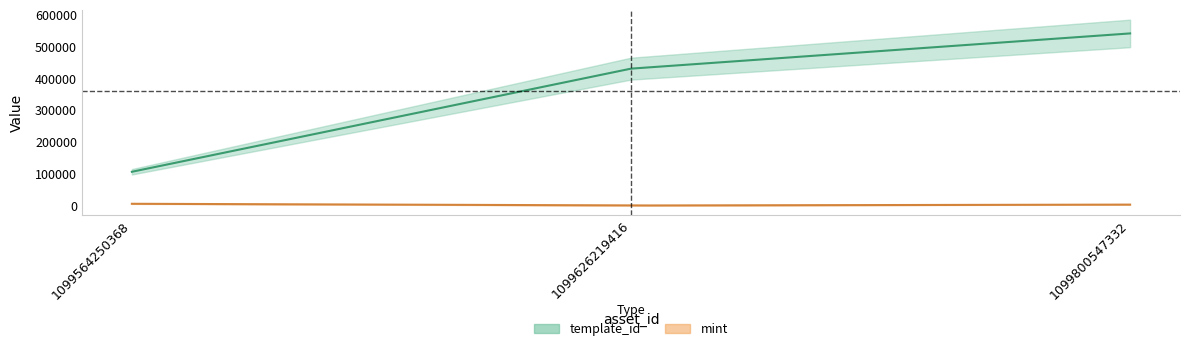

The value of mint at 1099626219416 is 645. True or false?

True